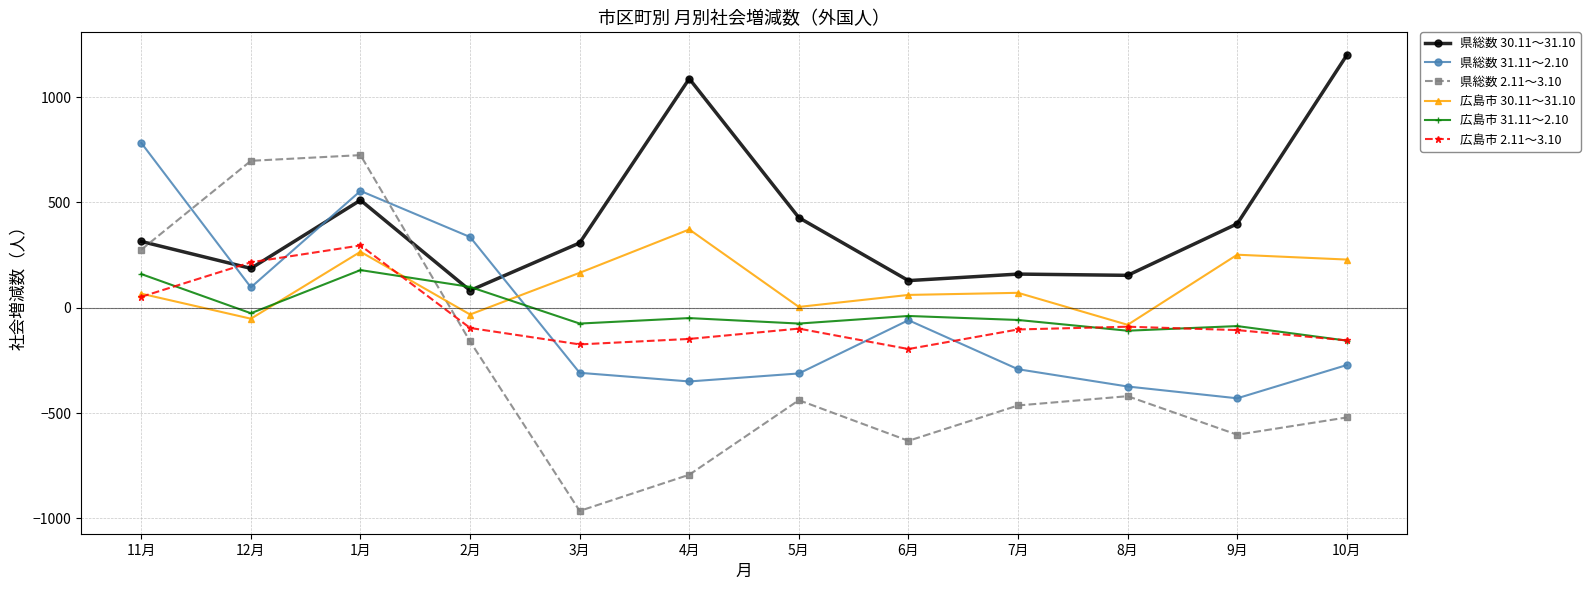

What is the sum of all 広島市 30.11～31.10 values?

1323